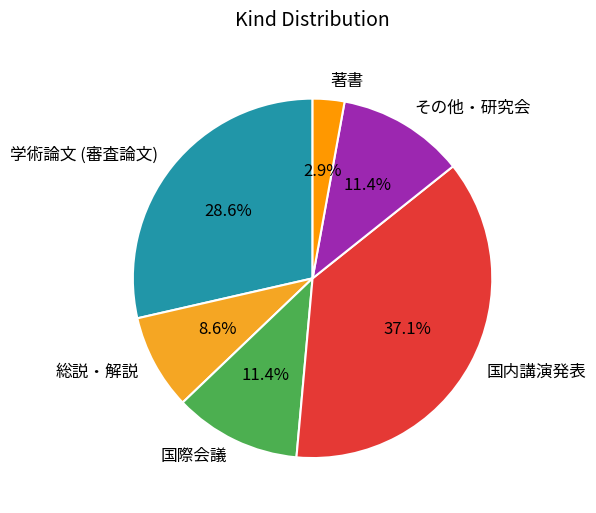

Approximately how many times larger is the value at 国際会議 compared to 総説・解説?

1.3